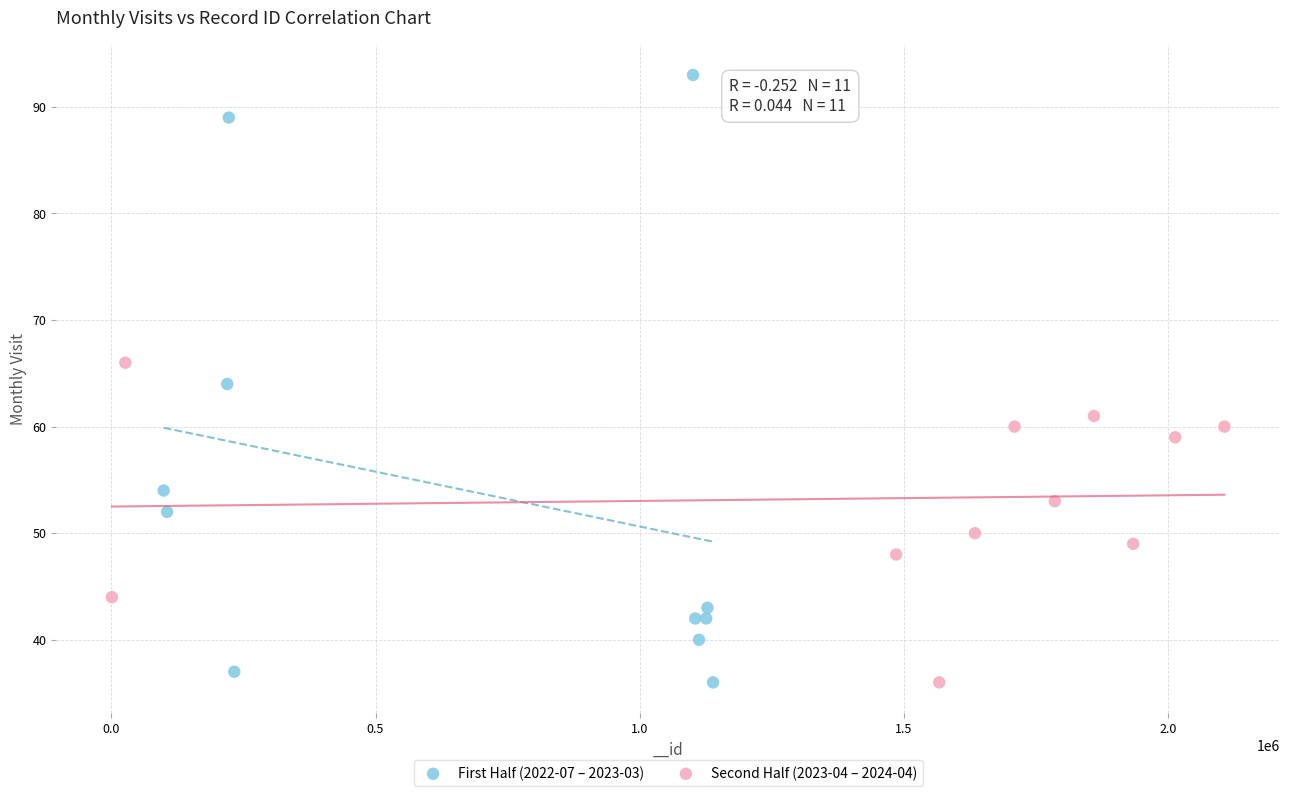

What are all the series names shown in the legend?

First Half (2022-07 – 2023-03), Second Half (2023-04 – 2024-04)